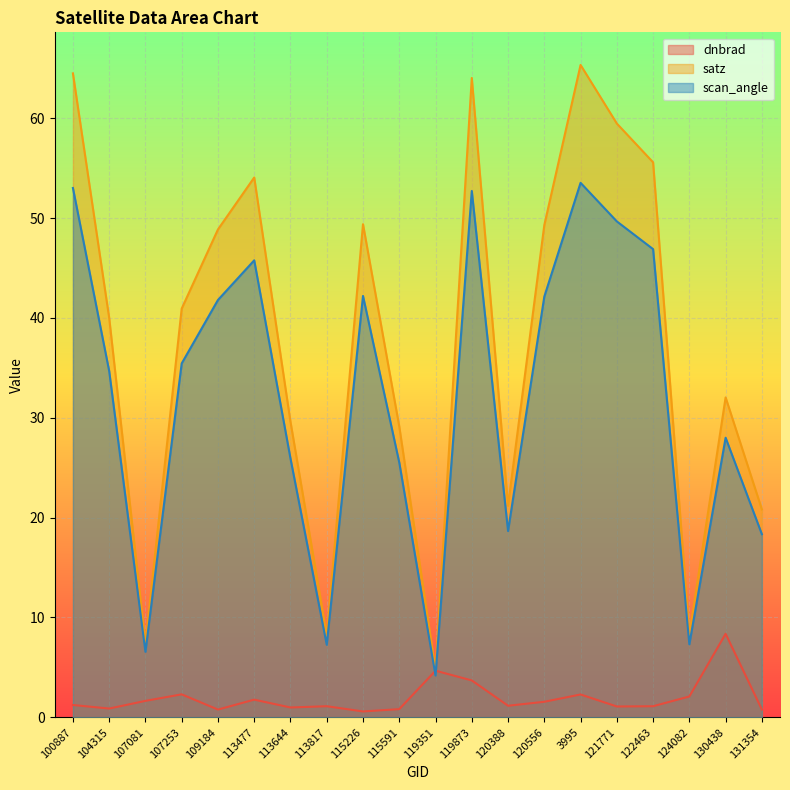

What is the label of the 9th point from the left?

115226